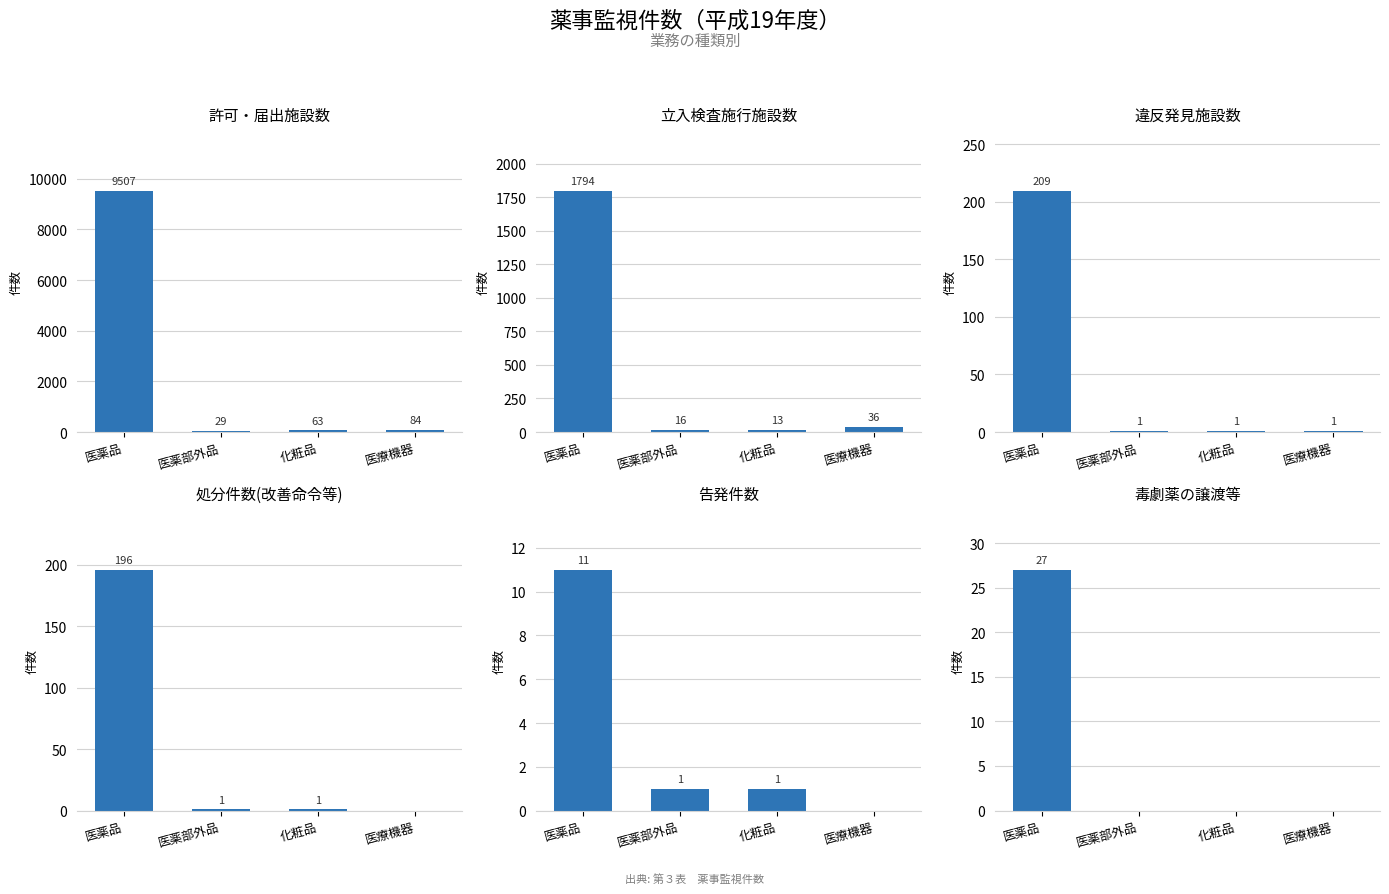

How many groups of bars are there?

4